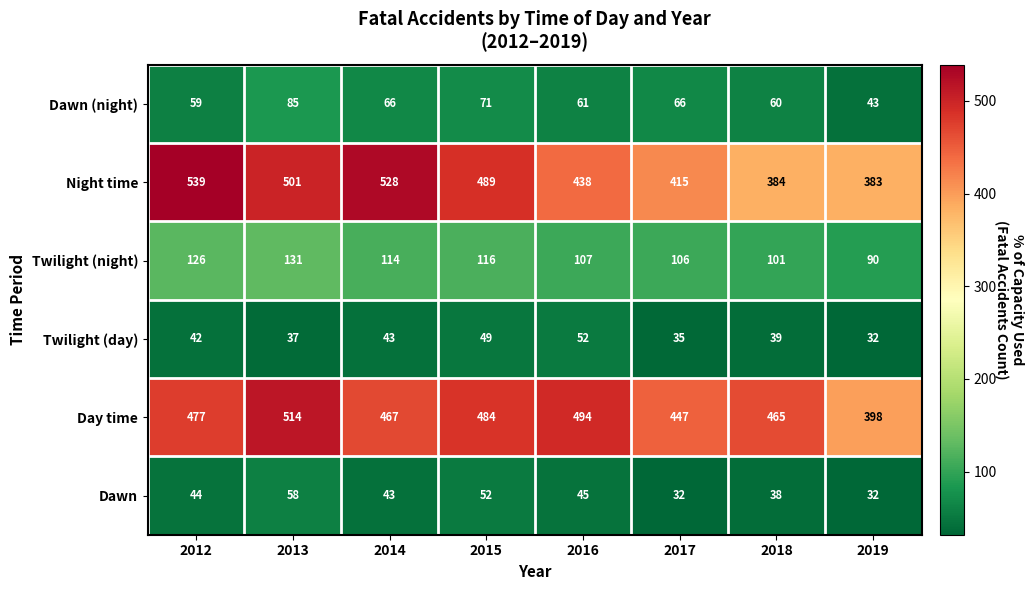

Which series has the largest total across all categories?

Day time